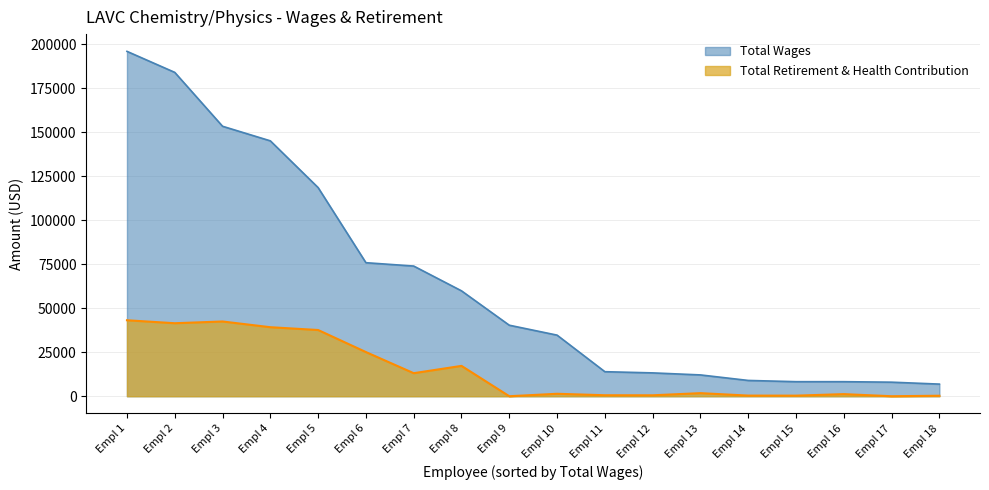

What is the minimum value for Total Wages?

6889